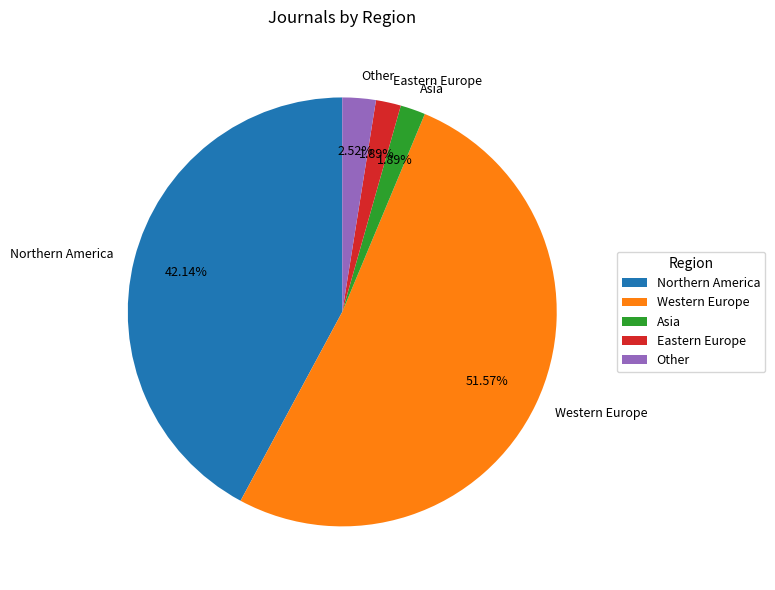

How many slices are in this pie chart?

5